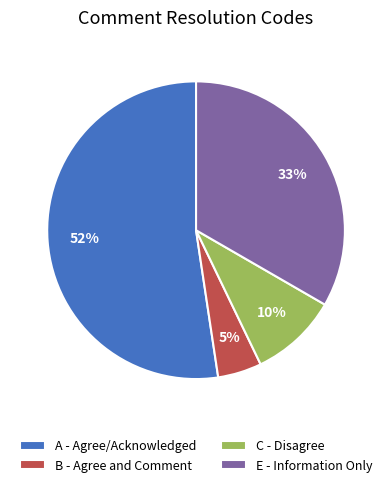

Combined, do B - Agree and Comment and E - Information Only account for over 50%?

No